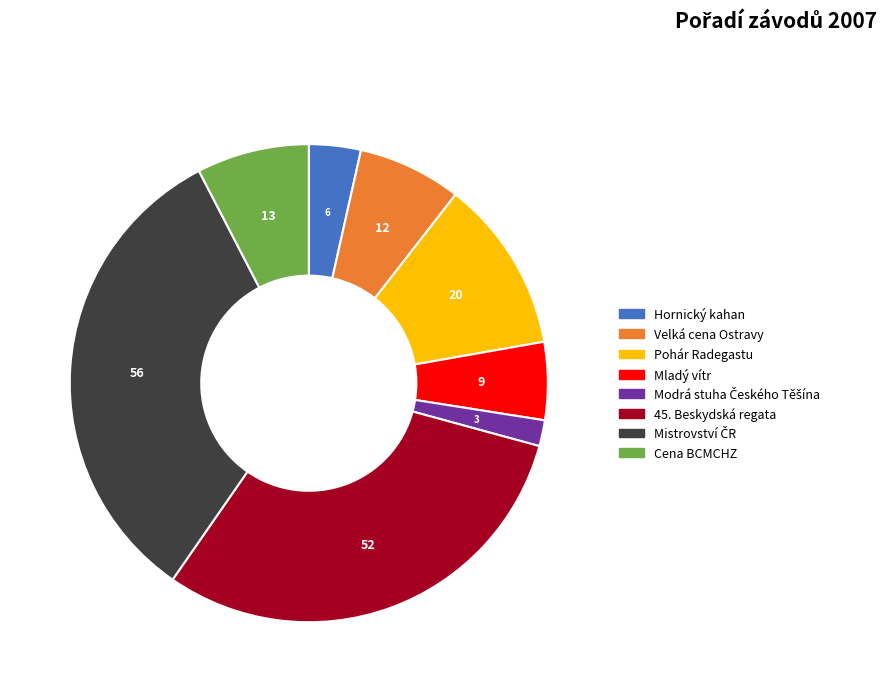

The Cena BCMCHZ slice represents 1% of the pie. True or false?

False